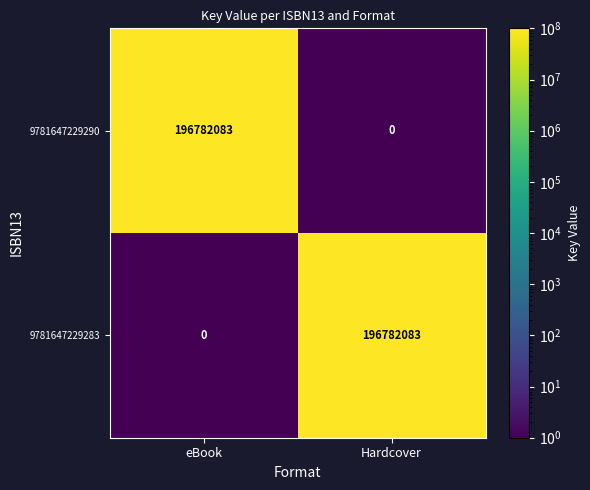

What is the total value across all series at Hardcover?

196782083